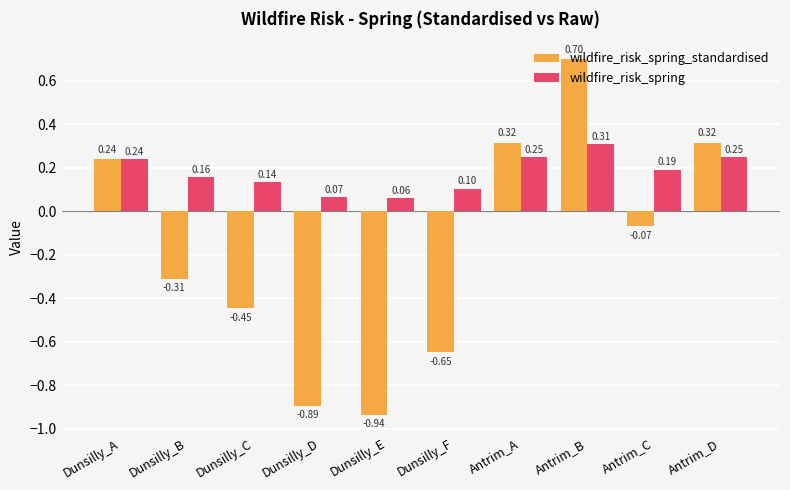

Are the bars grouped side by side (vs. stacked)?

Yes